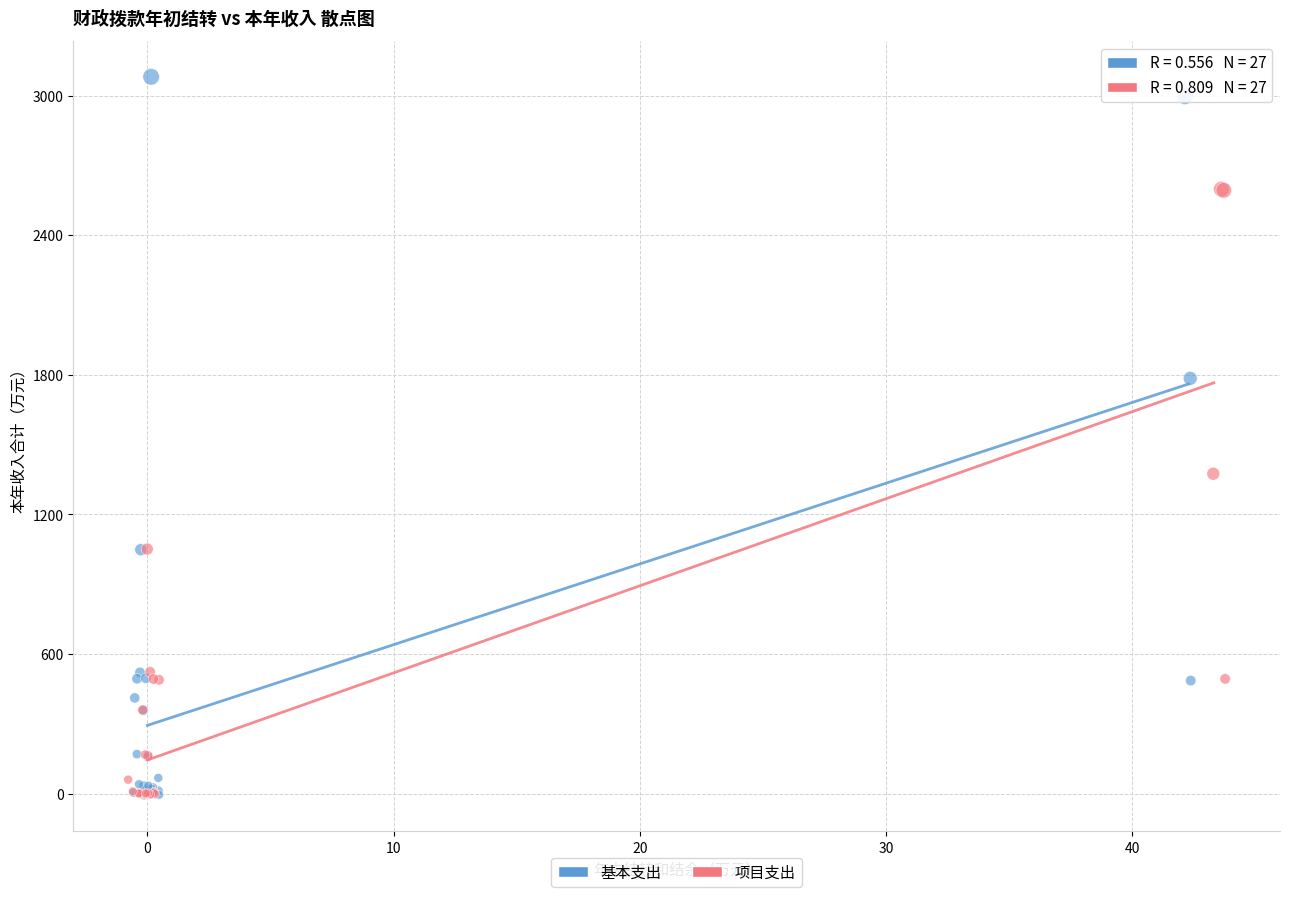

Which series has the widest spread of Y values?

基本支出